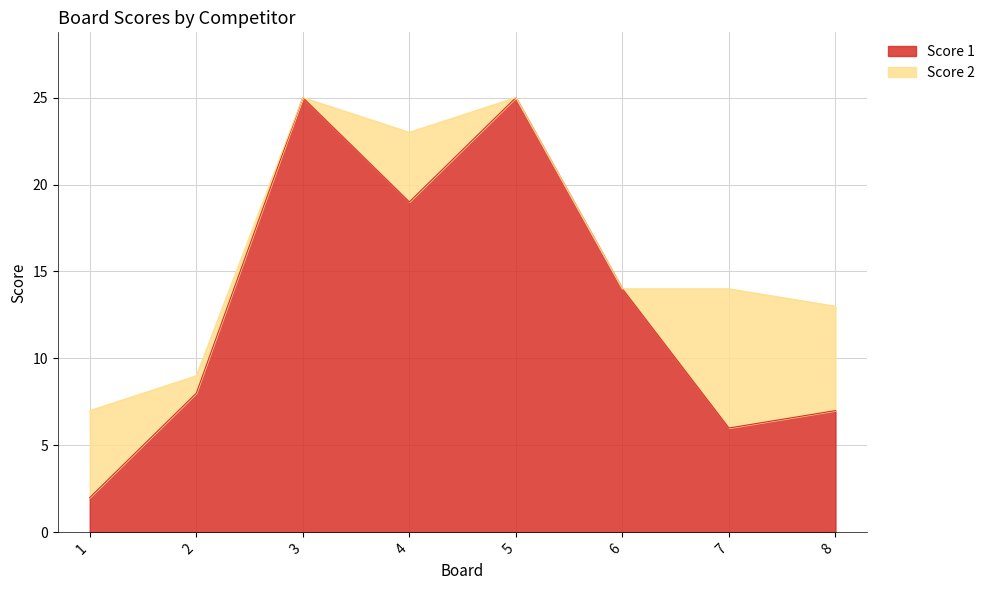

Reading right to left, extract all data points from this chart.

8=7	7=6	6=14	5=25	4=19	3=25	2=8	1=2